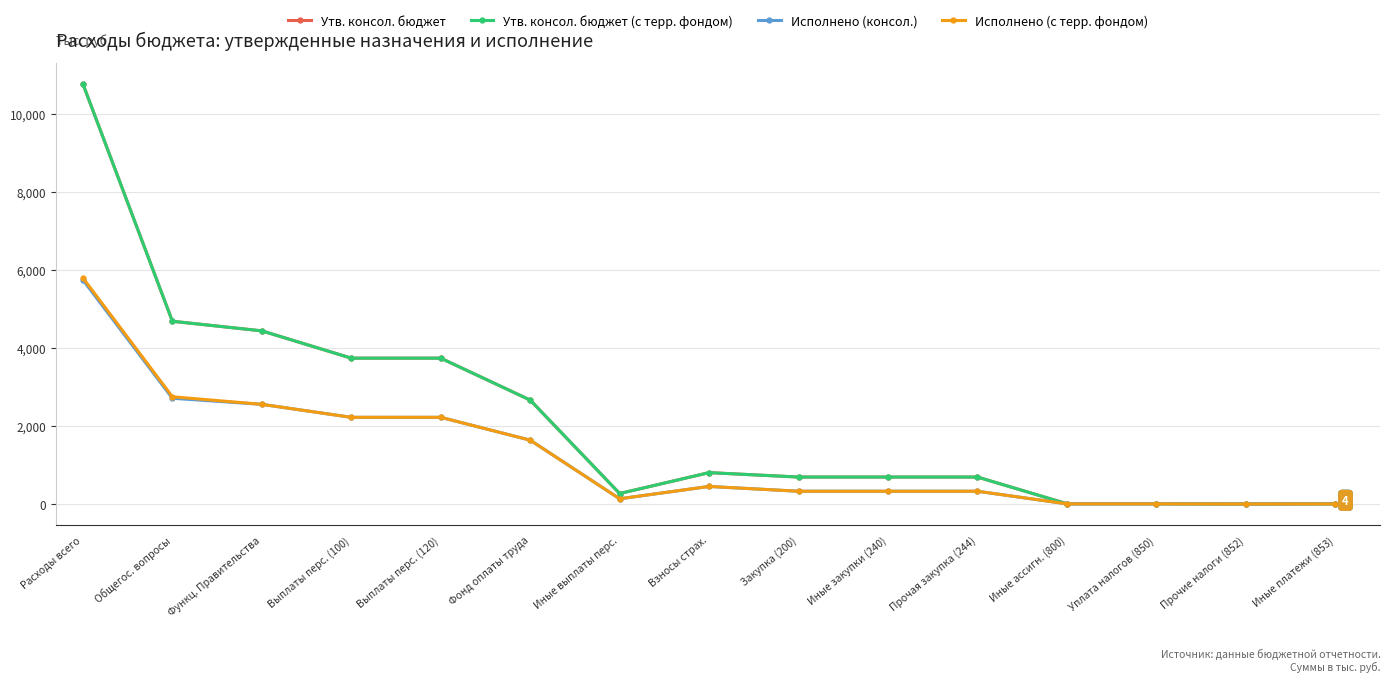

True or false: Утв. консол. бюджет has a value of 4443.4 at Расходы всего.

False